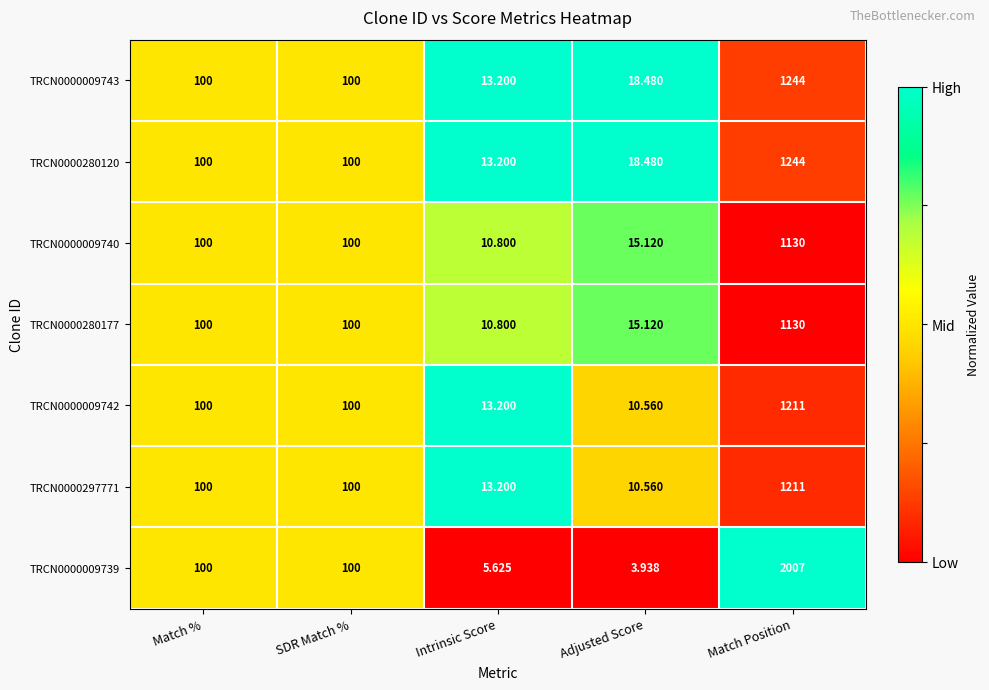

At which category is the sum across all series the highest?

Match Position